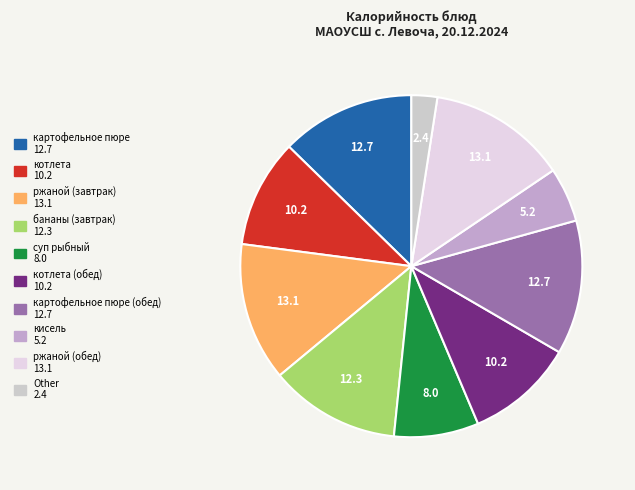

Count the number of slices in the pie.

10